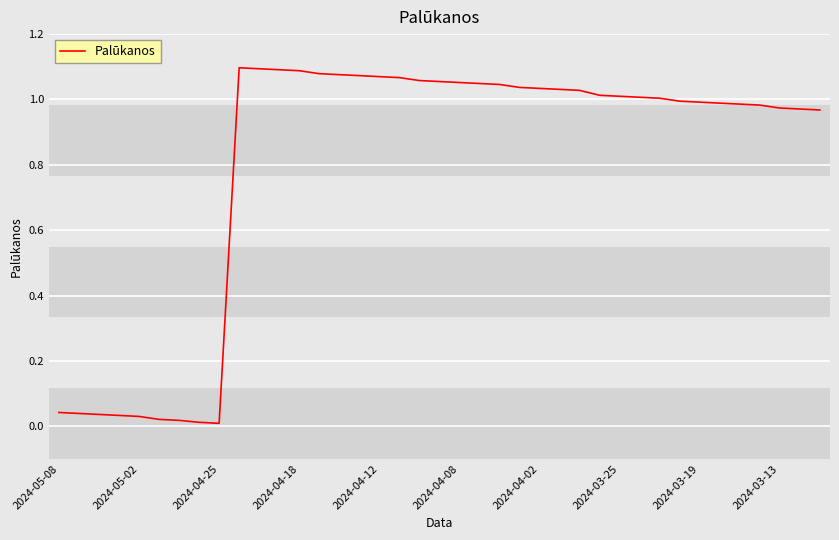

Does the chart display data point markers on the line(s)?

No